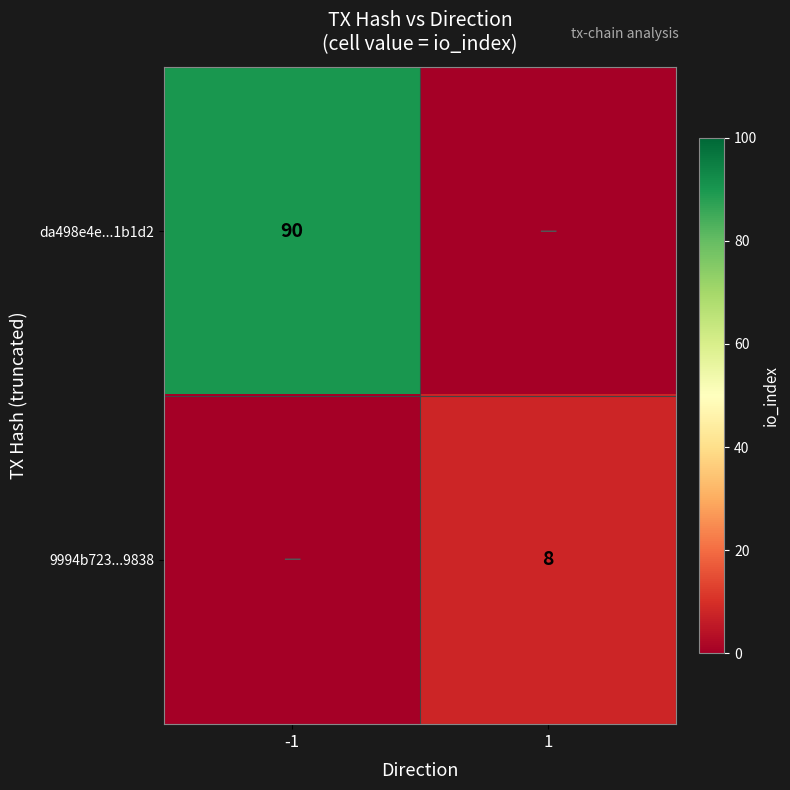

True or false: 9994b723...9838 has a value of 4 at 1.

False